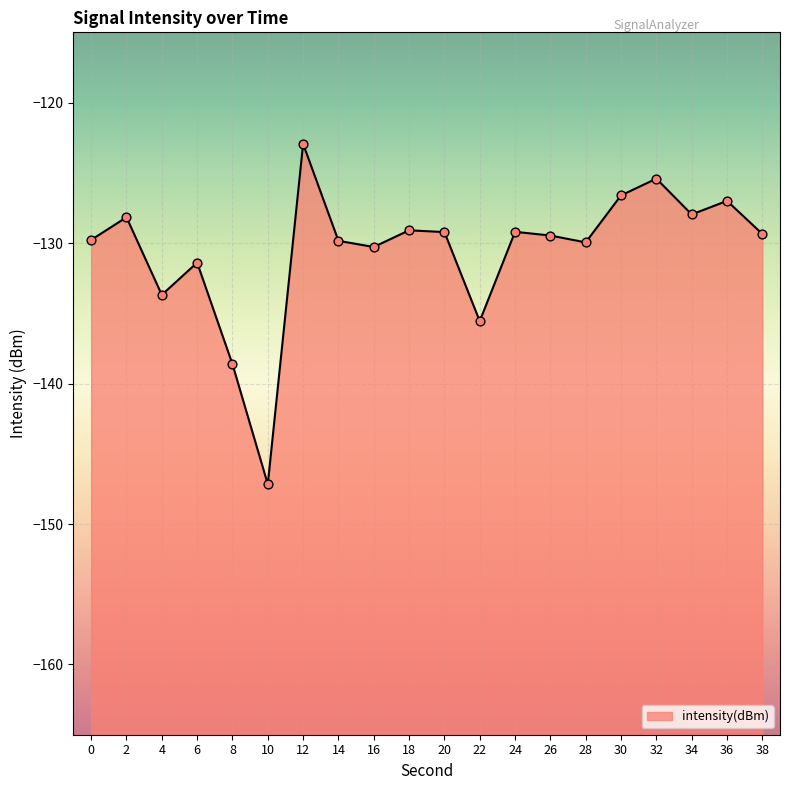

What is the change in value from 2 to 16?

-2.1